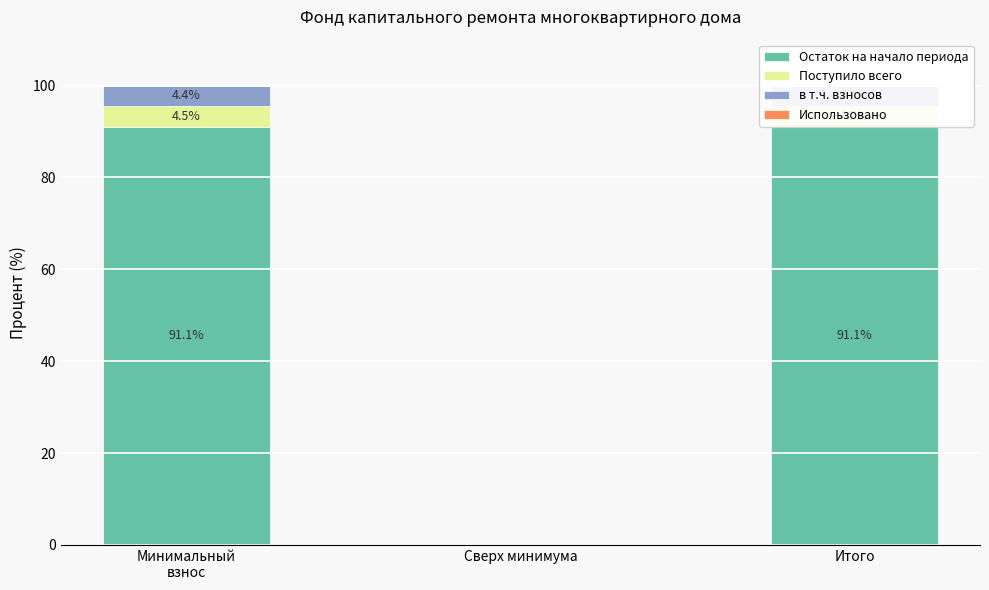

Which series has the widest spread of values?

Остаток на начало периода